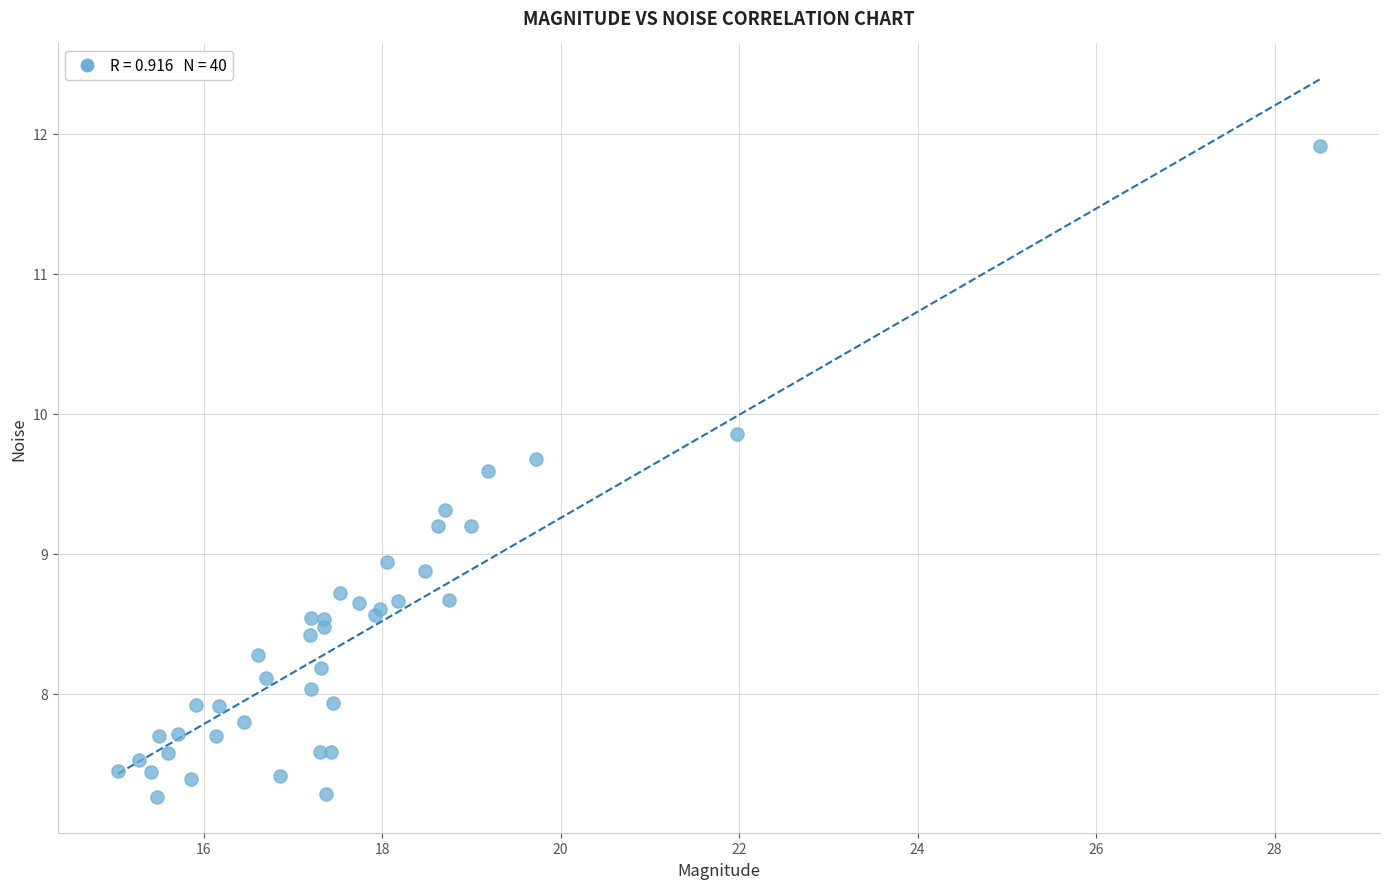

What Y value in the scatter plot is closest to 9?

8.9